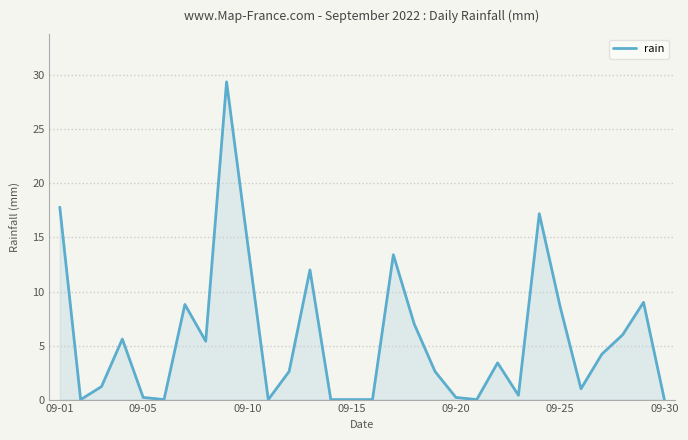

What is the difference between the maximum and minimum values?

29.4